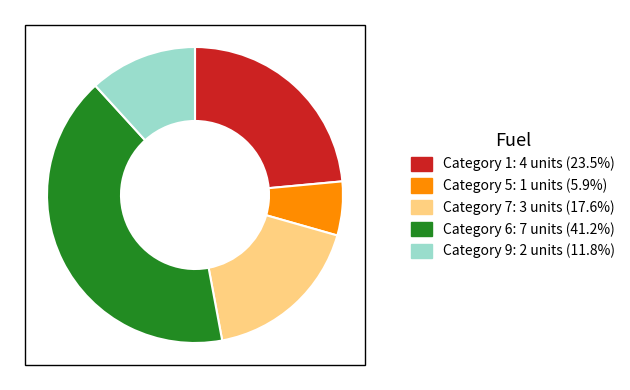

Do Category 9: 2 units (11.8%) and Category 1: 4 units (23.5%) together represent more than half of the pie?

No